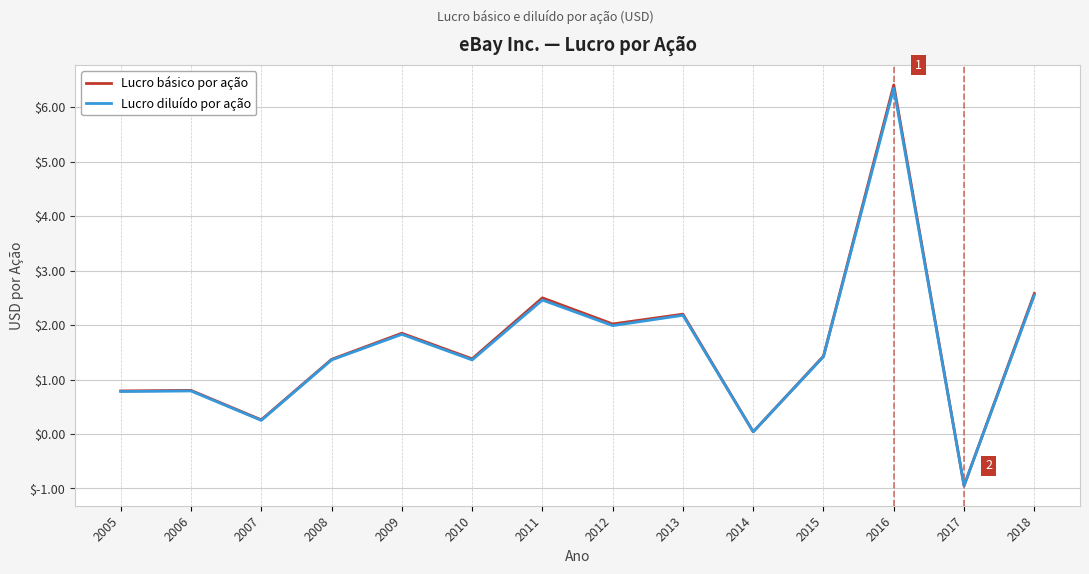

Is it true that Lucro básico por ação equals 0.8 at 2006?

True